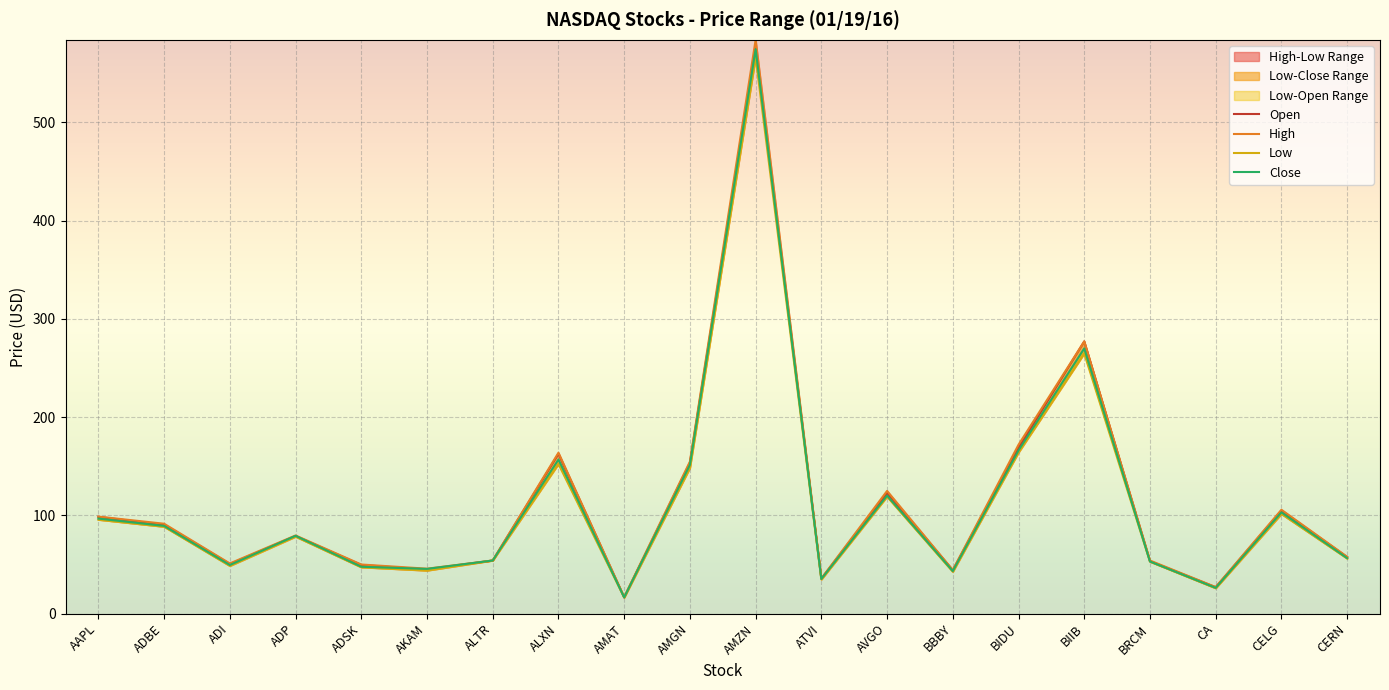

The Close series shows 385.4 at BIIB. True or false?

False